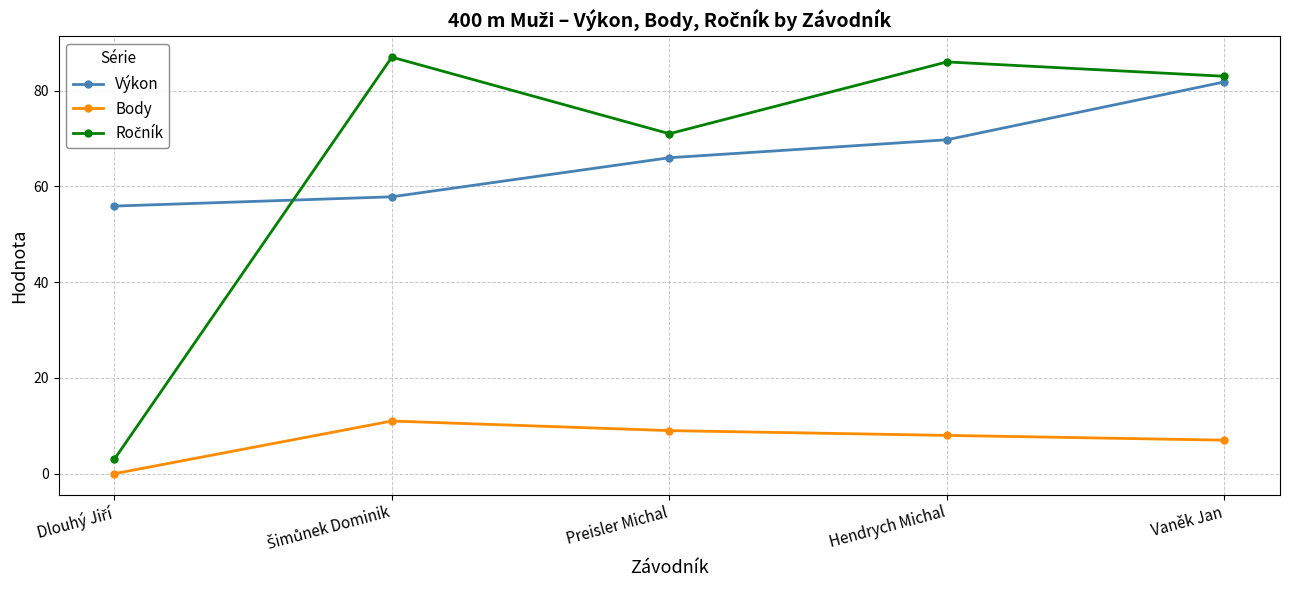

How many interior local peaks does the Body series have?

1